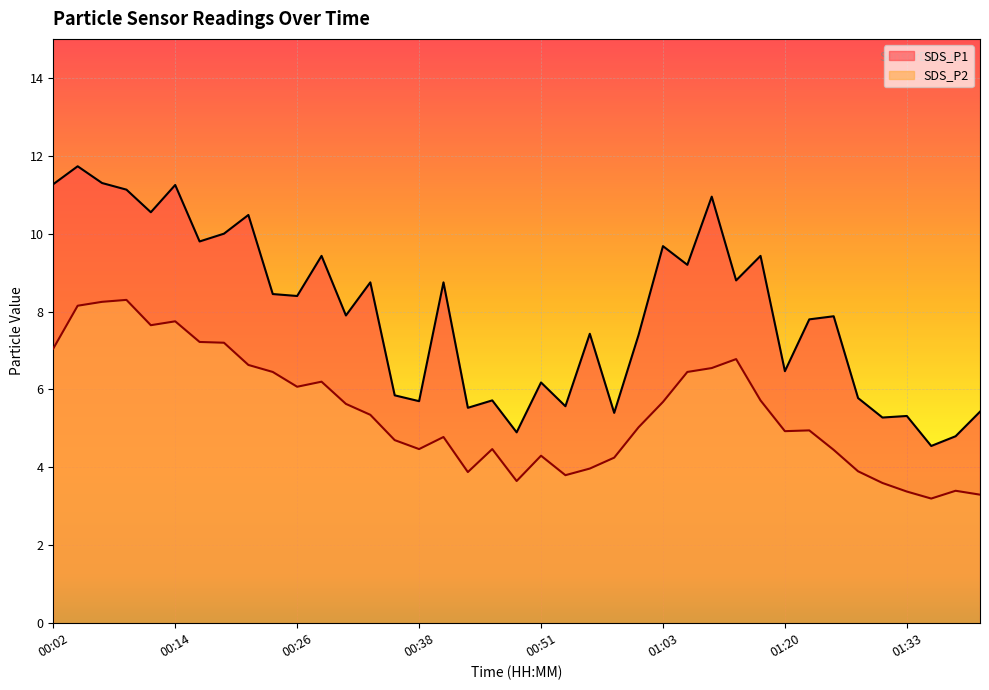

Which has a higher value, 00:09 or 00:07?

00:07